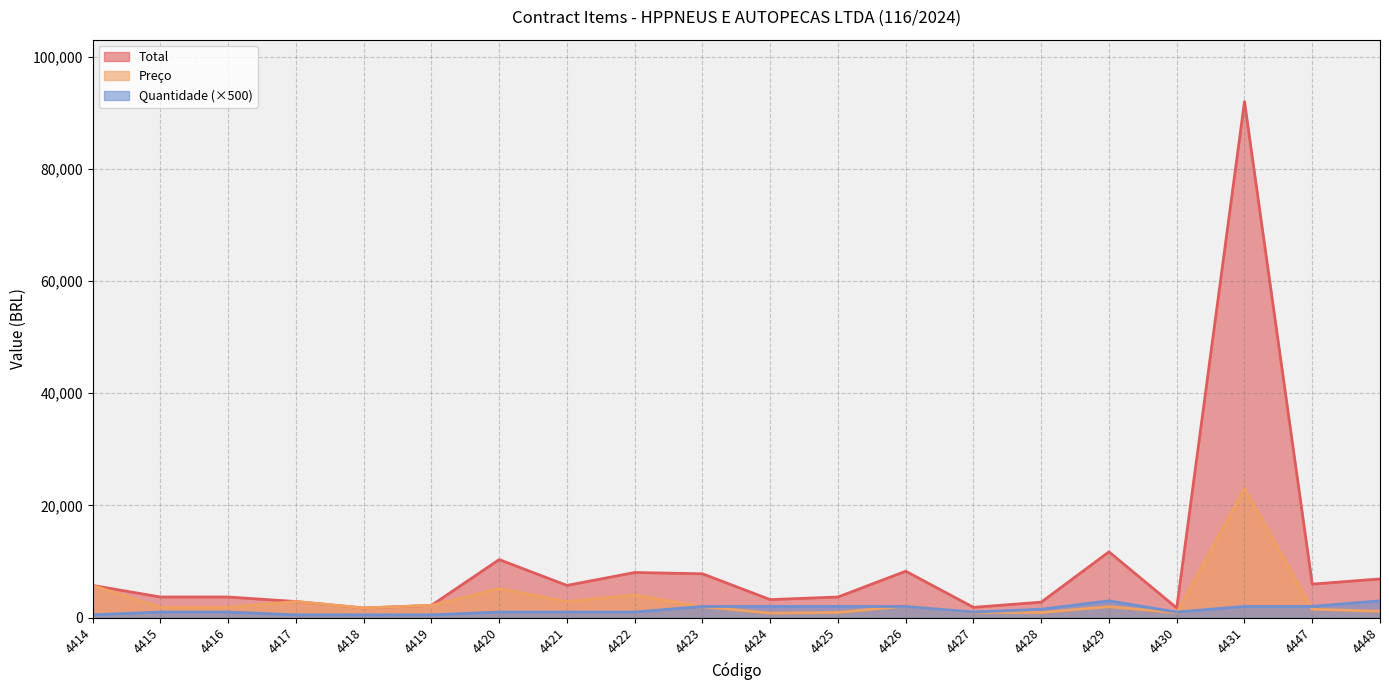

What is the spread (max minus min) of values at 4424?

2415.0